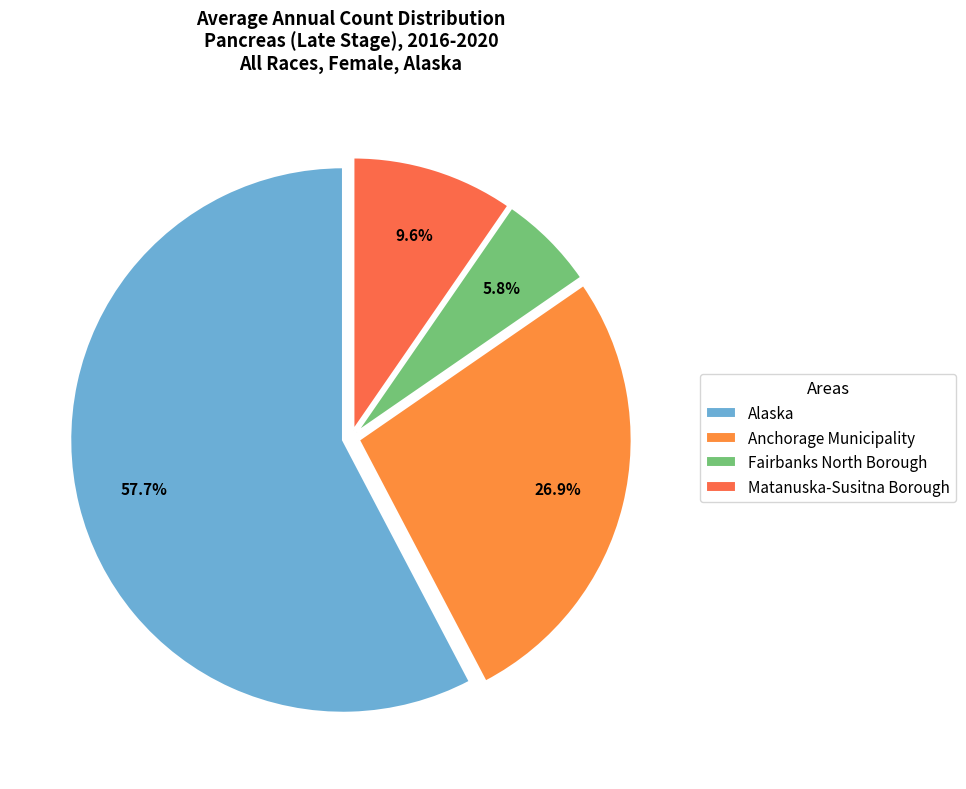

To the nearest percent, what is the combined percentage of Alaska and Anchorage Municipality?

85%